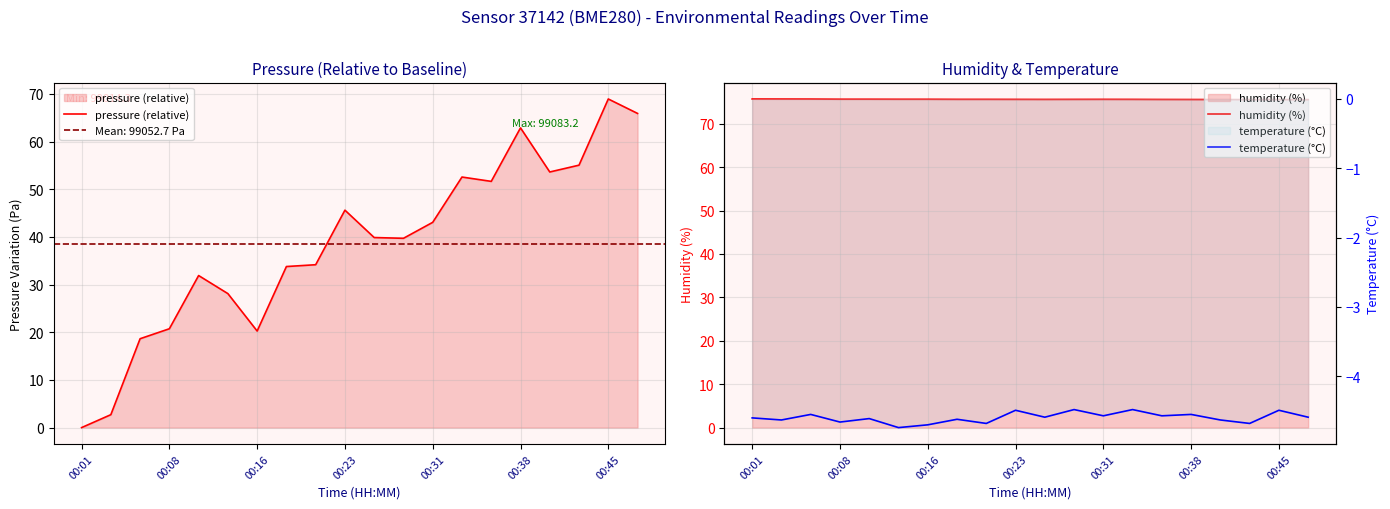

True or false: pressure (relative) has a value of 43.1 at 00:31.

True